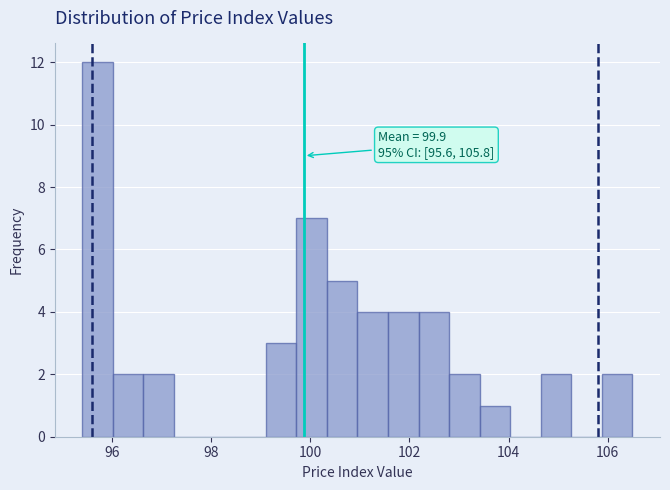

Around what value on the x-axis is the tallest bar? Give the approximate position of its centre, as read against the axis.

95.8